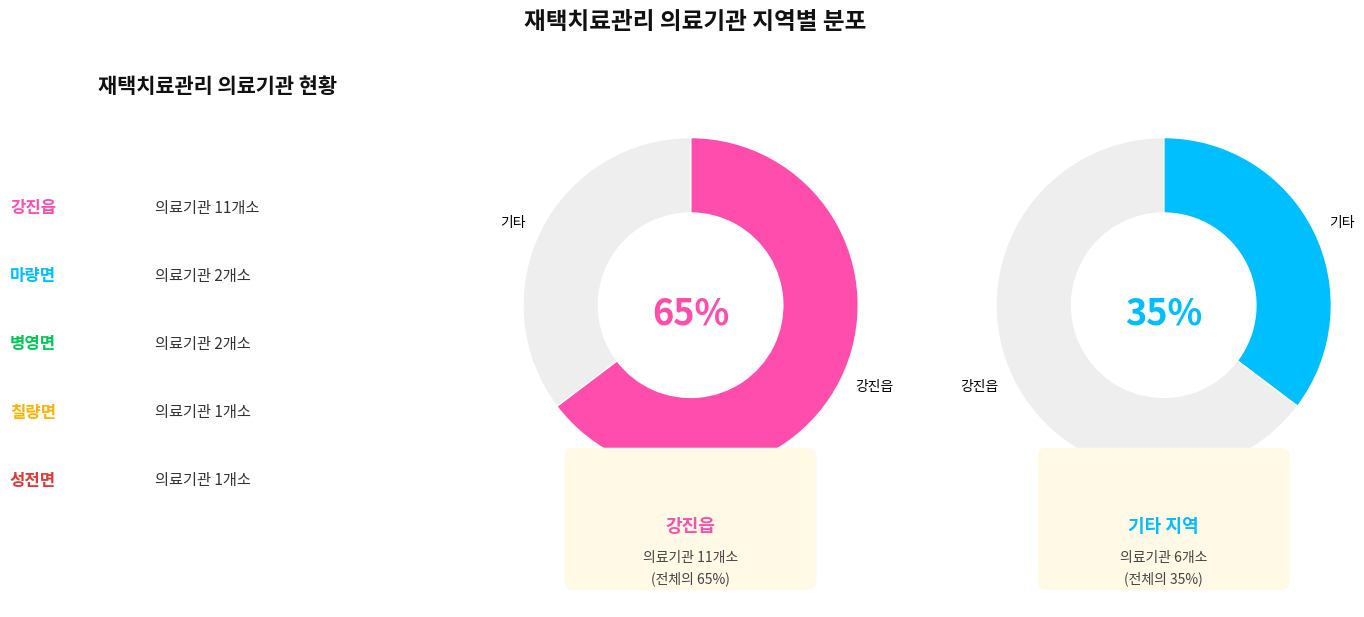

The 칠량면 slice represents 6% of the pie. True or false?

True